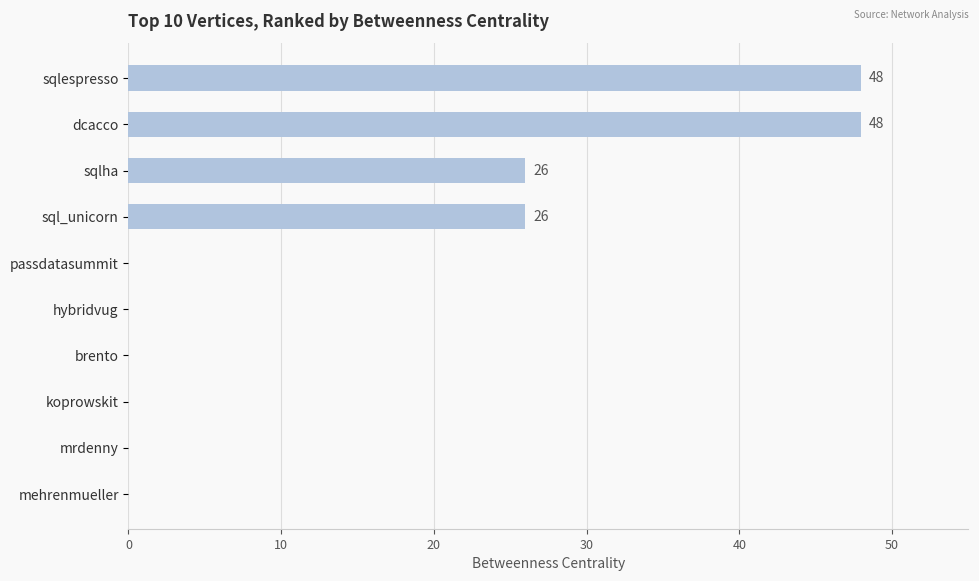

What is the change in value from dcacco to brento?

-48